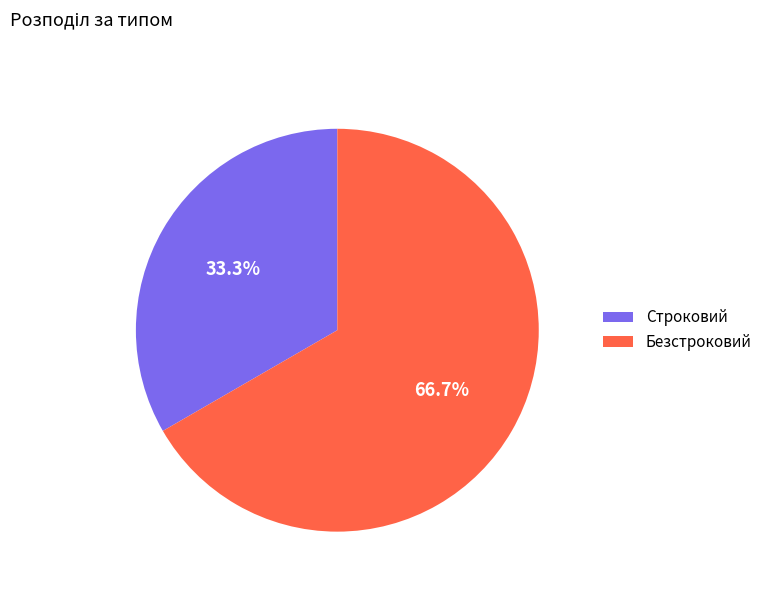

What is the majority slice?

Безстроковий